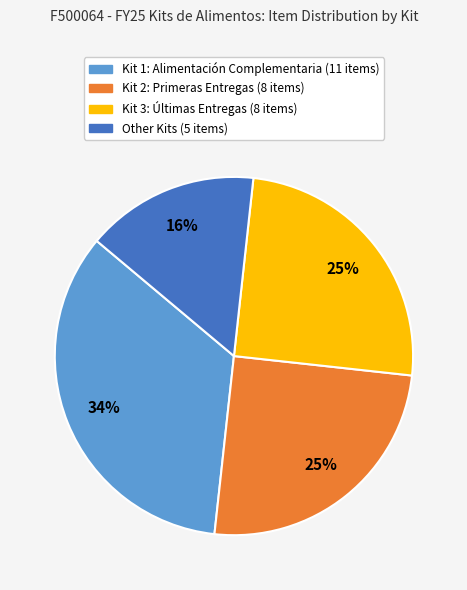

To the nearest percent, what percentage of the pie is Kit 3: Últimas Entregas?

25%